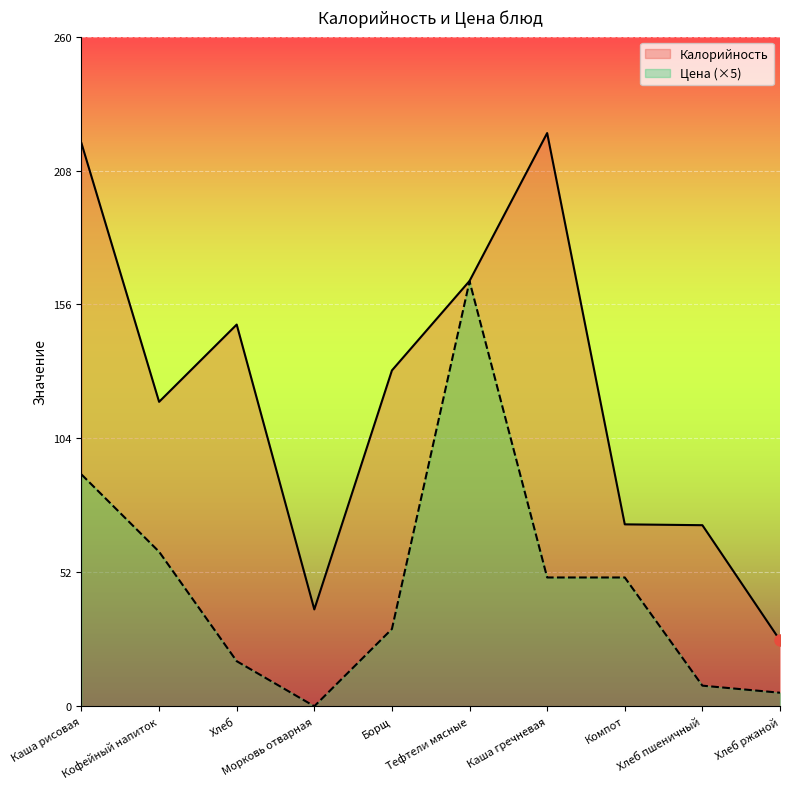

What is the sum of all Цена values?

475.8